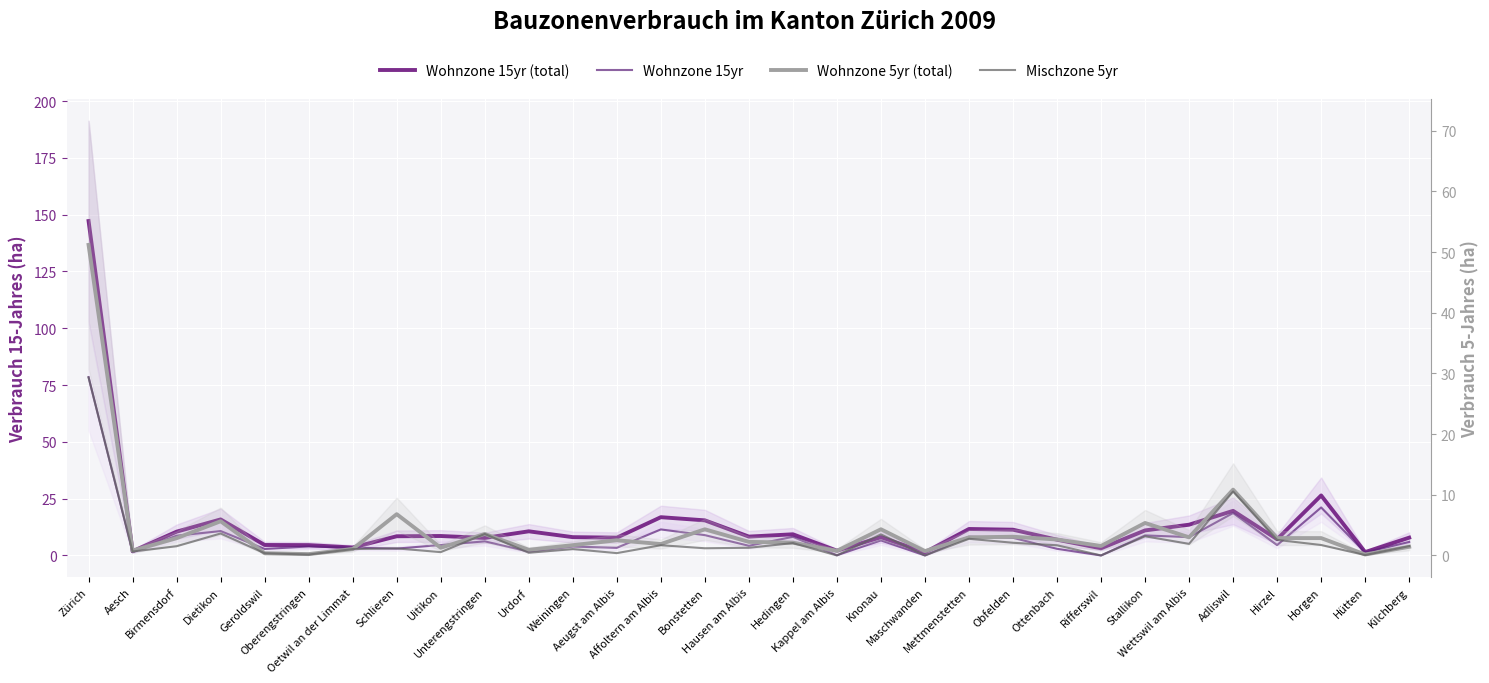

How many lines are shown in the chart?

4